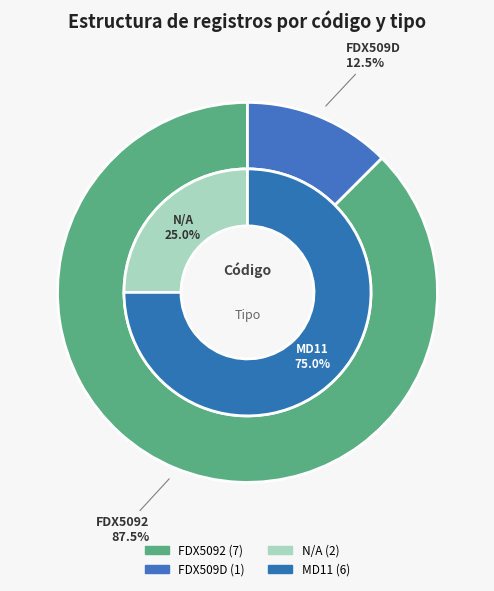

Which category has the smallest portion of the pie?

FDX509D